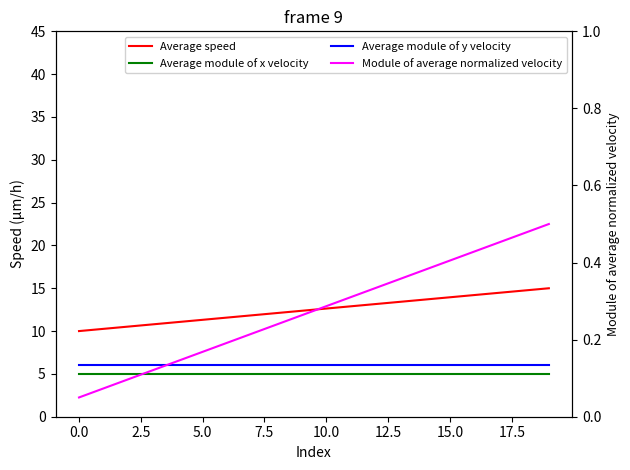

Which series has the widest spread of values?

Average speed